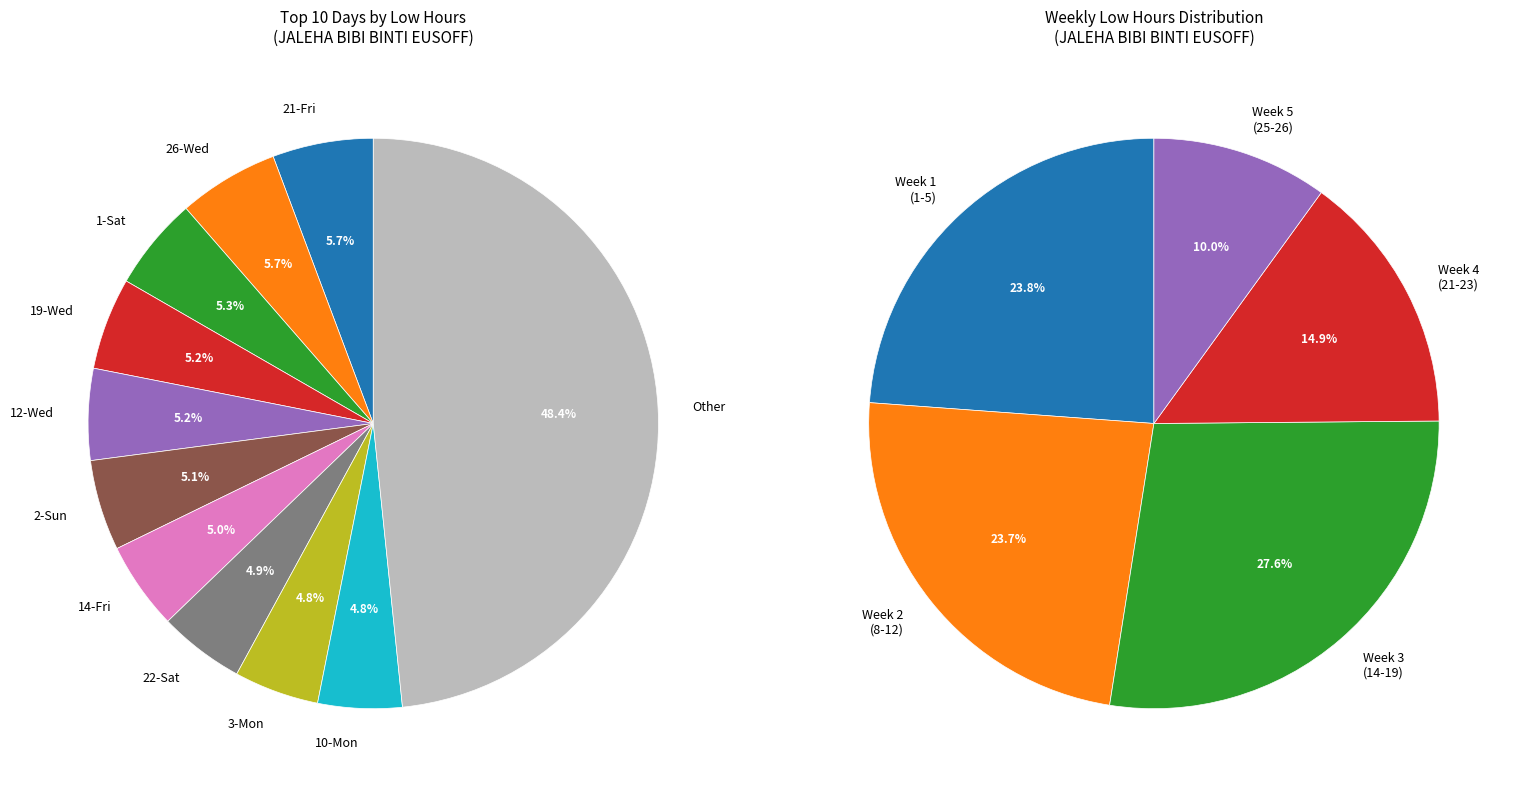

What portion of the pie excludes 19-Wed?

94.8%